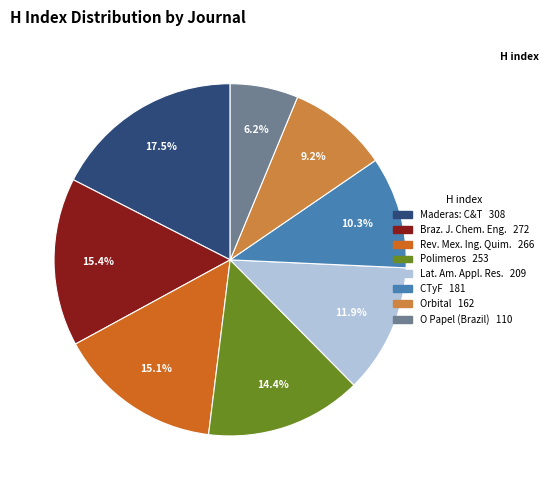

Count the number of slices in the pie.

8